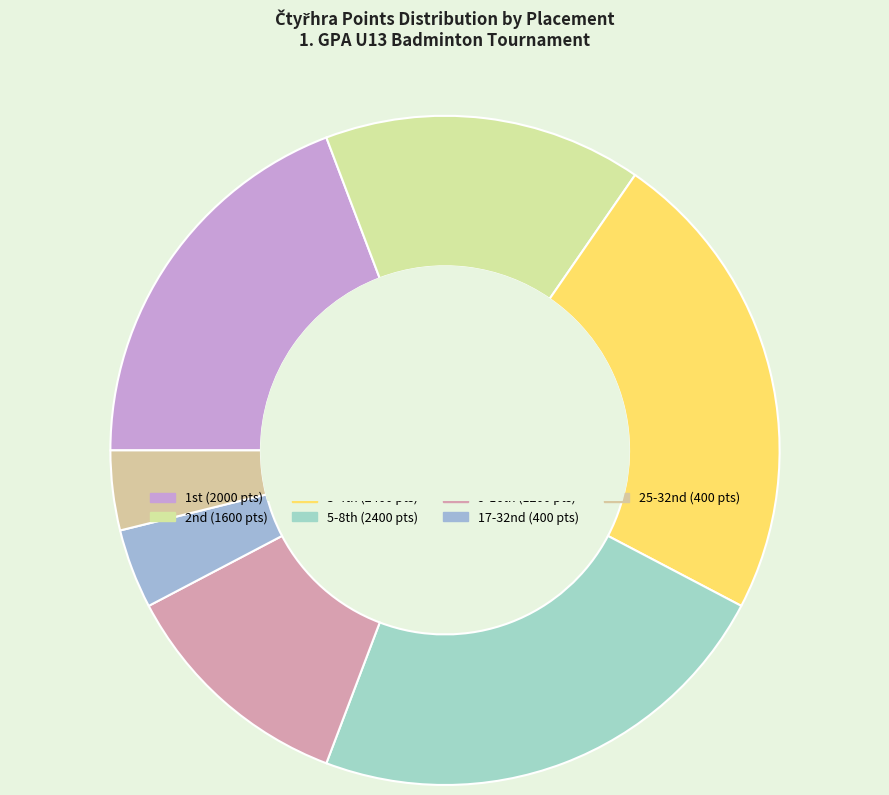

Count the number of slices in the pie.

7